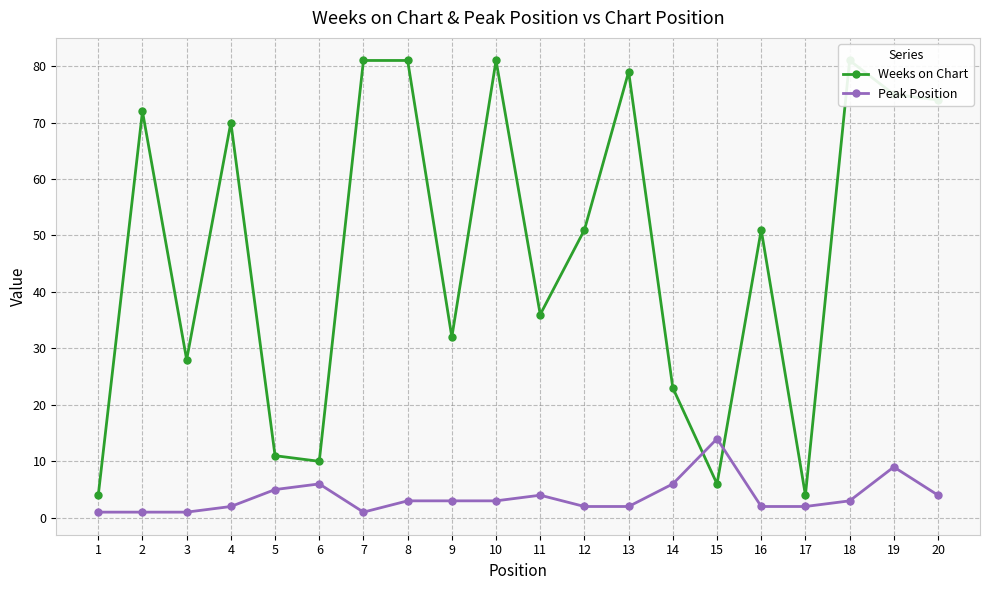

What is the average value of the Peak Position series?

4